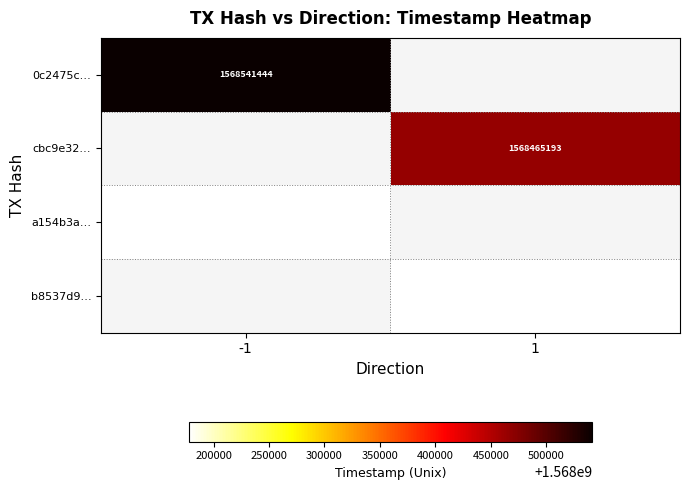

Is it true that b8537d9… equals 1568177469 at 1?

True